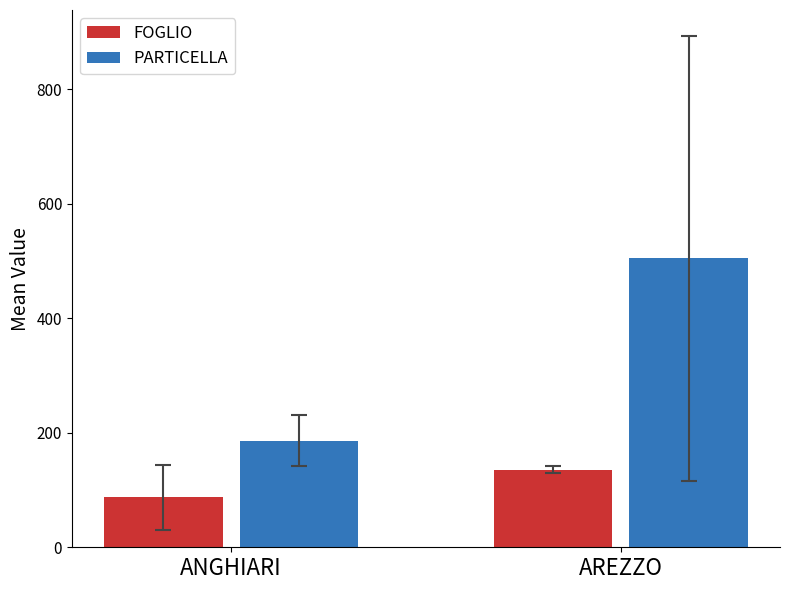

Is the value of PARTICELLA at AREZZO greater than the value of FOGLIO at AREZZO?

Yes